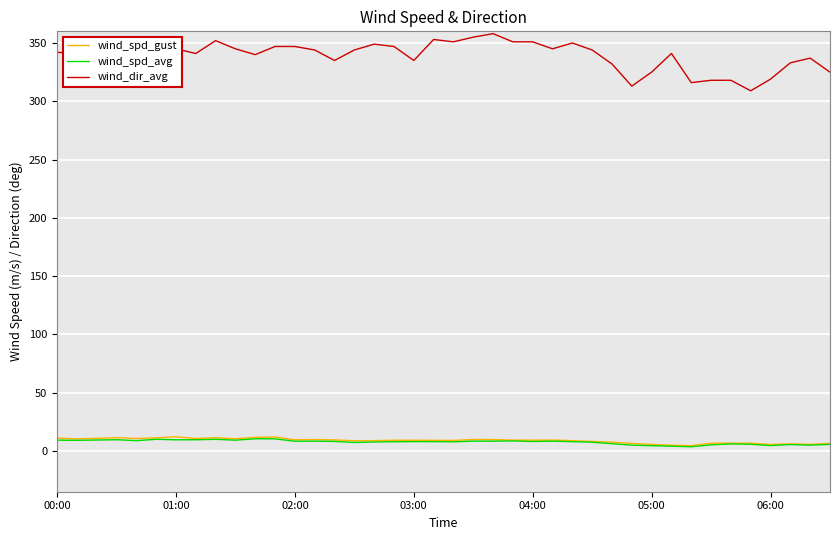

Which series has the largest total across all categories?

wind_dir_avg